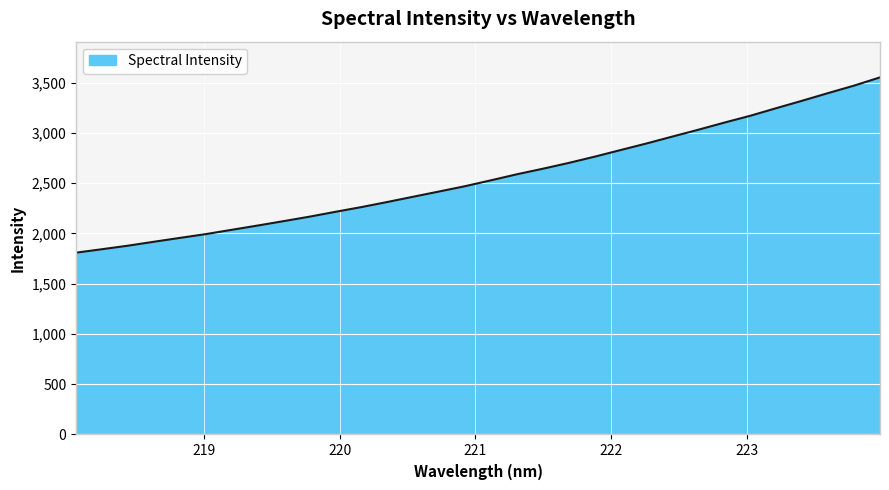

How many categories are shown in the chart?

32